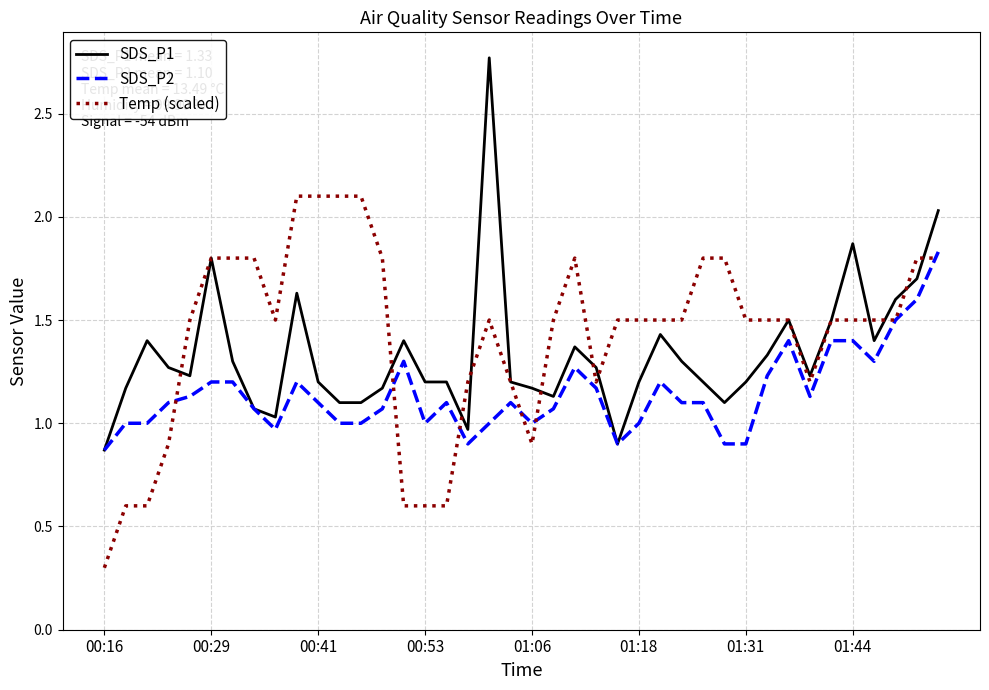

Count the number of data series in this chart.

3